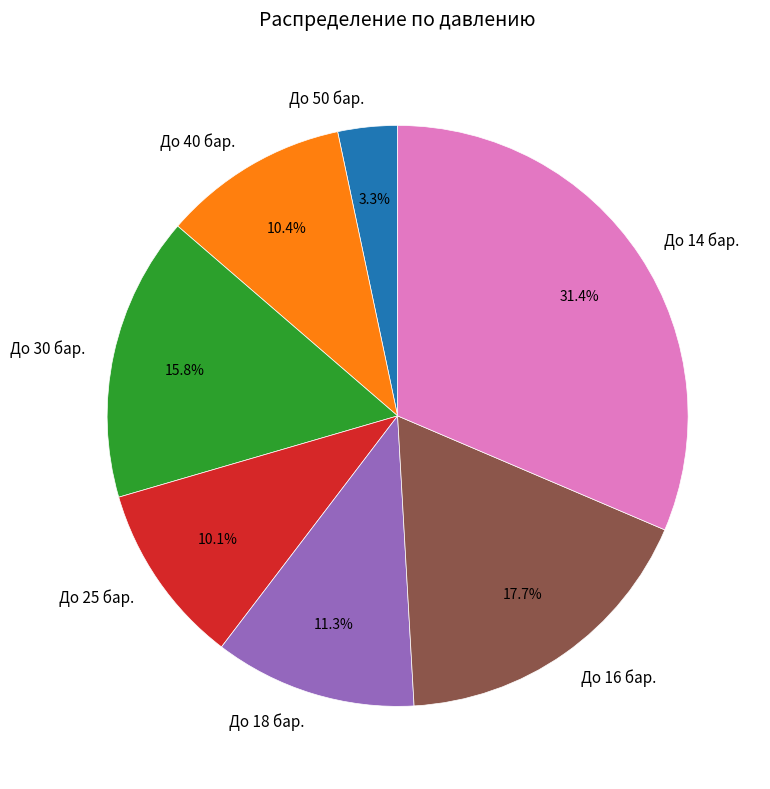

Is there any slice that represents more than half of the pie?

No